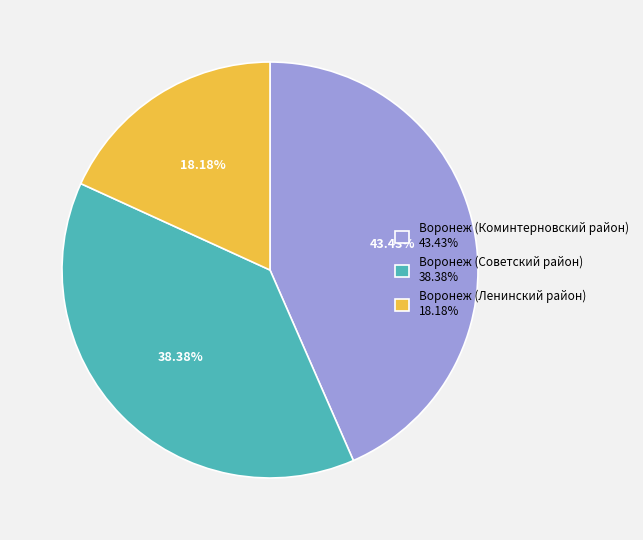

Combined, do Воронеж (Коминтерновский район) and Воронеж (Ленинский район) account for over 50%?

Yes